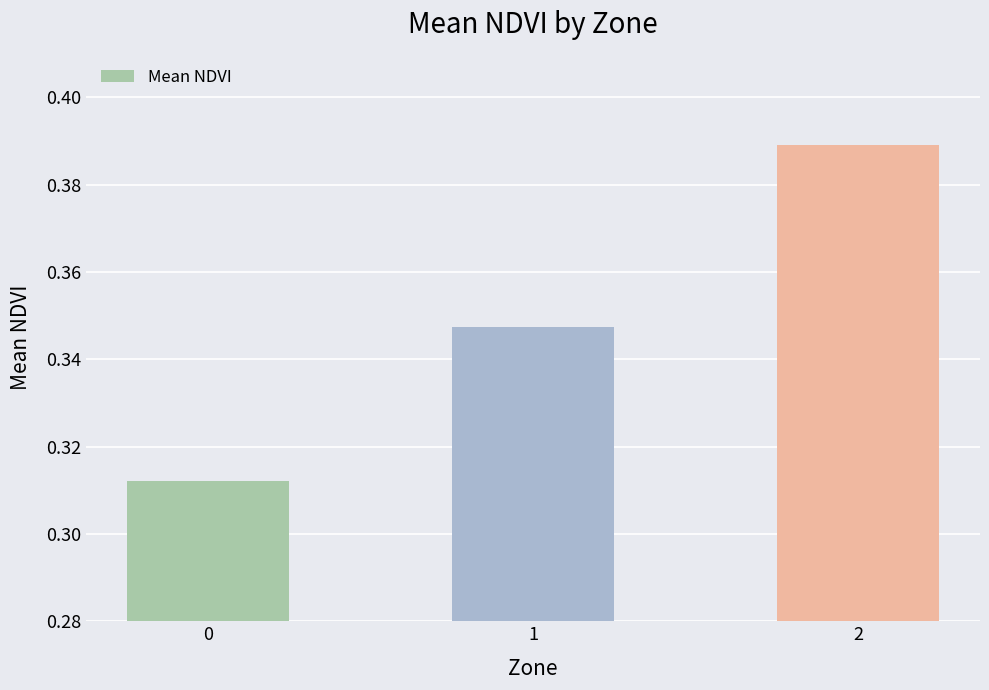

What is the change in value from 0 to 2?

+0.1